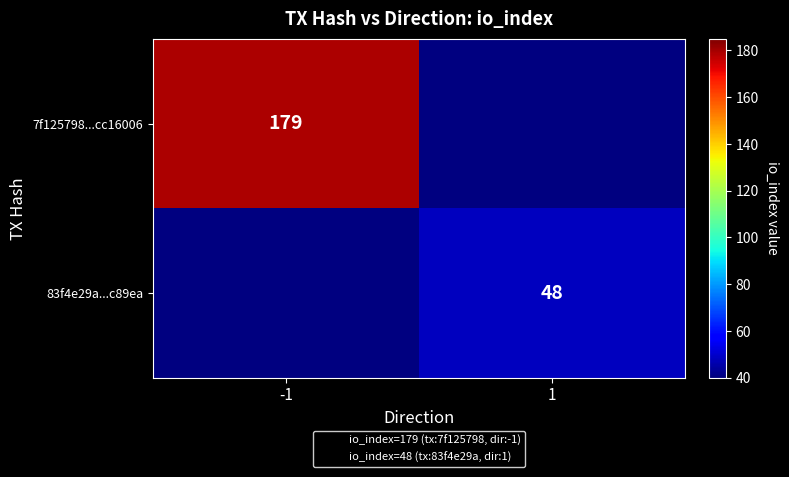

Is the value of 83f4e29a...c89ea at -1 greater than the value of 7f125798...cc16006 at 1?

No